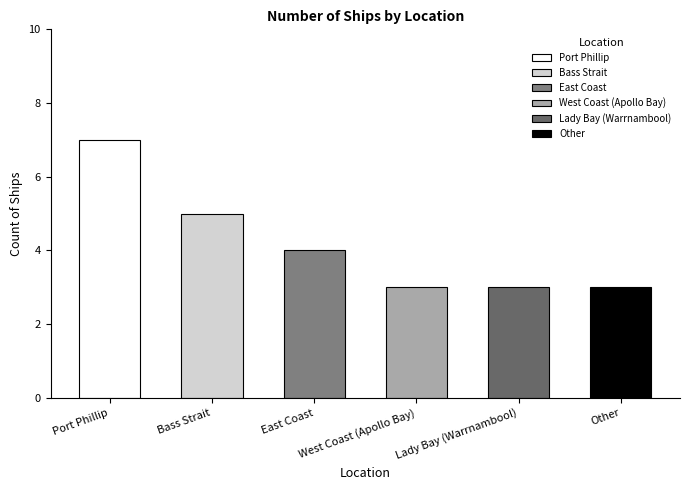

What is the sum of all values?

25